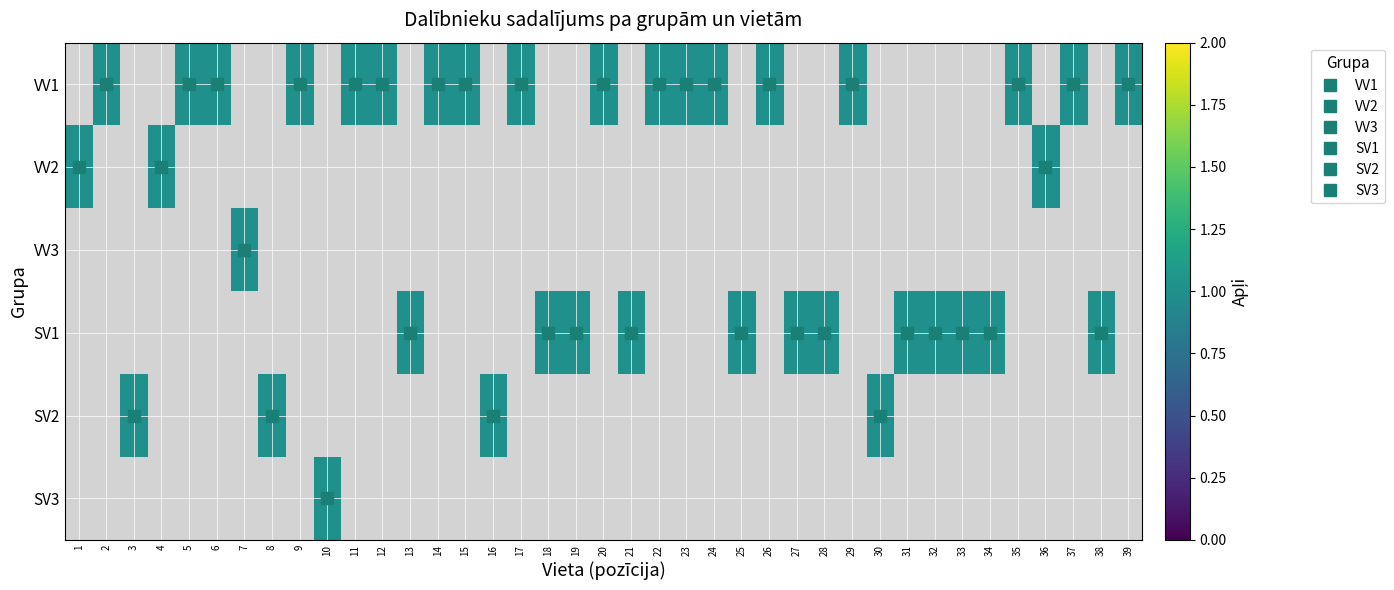

Which category has the highest value in the VV2 series?

1